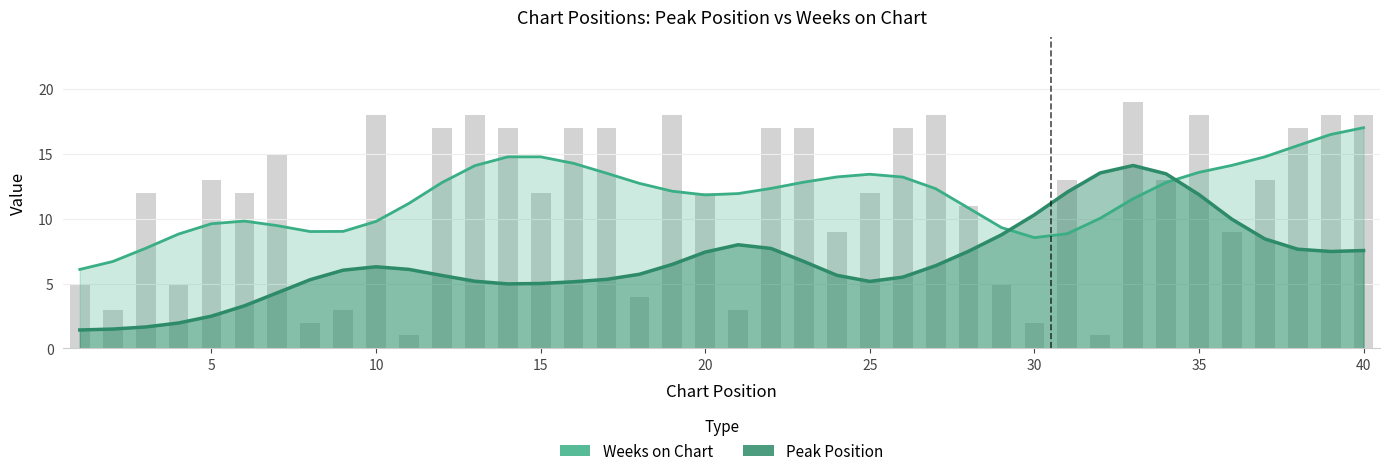

Does the chart contain any negative values?

No